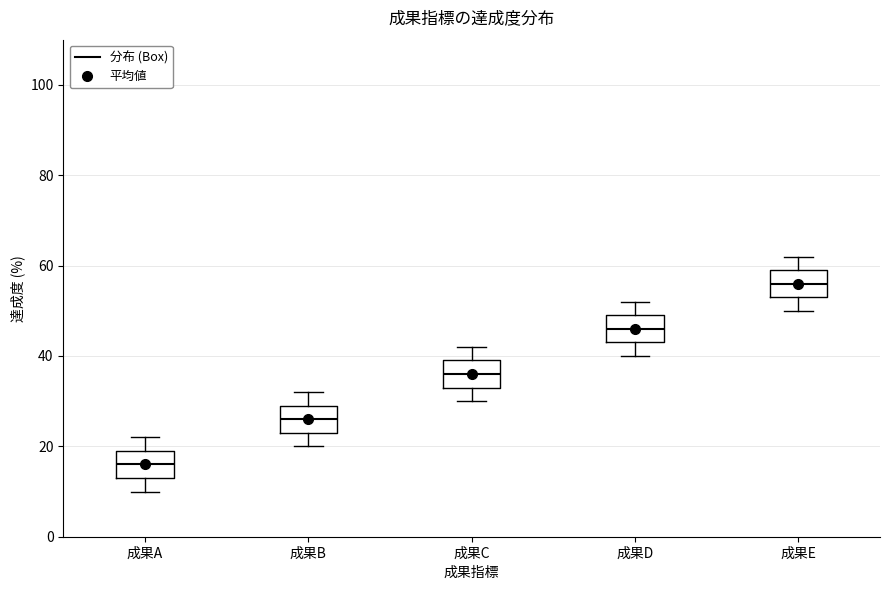

Reading left to right, read every box against the y-axis: the position of its median line, the range the box covers, and the ends of its whiskers. The values are not printed on the chart, so give them approximately, as read against the axis.

成果A: median 16, box 14 to 20, whiskers 10 to 22
成果B: median 26, box 24 to 30, whiskers 20 to 32
成果C: median 36, box 34 to 40, whiskers 30 to 42
成果D: median 46, box 44 to 50, whiskers 40 to 52
成果E: median 56, box 54 to 60, whiskers 50 to 62